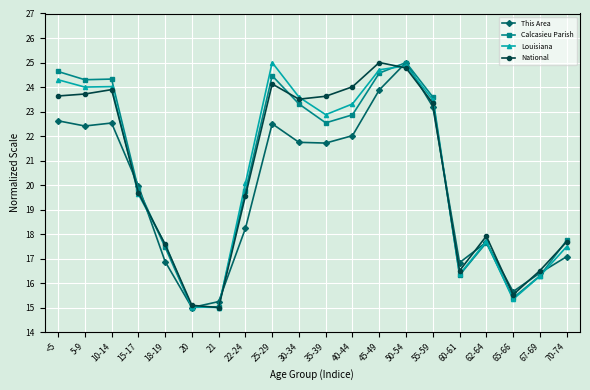

At which category is the sum across all series the highest?

50-54